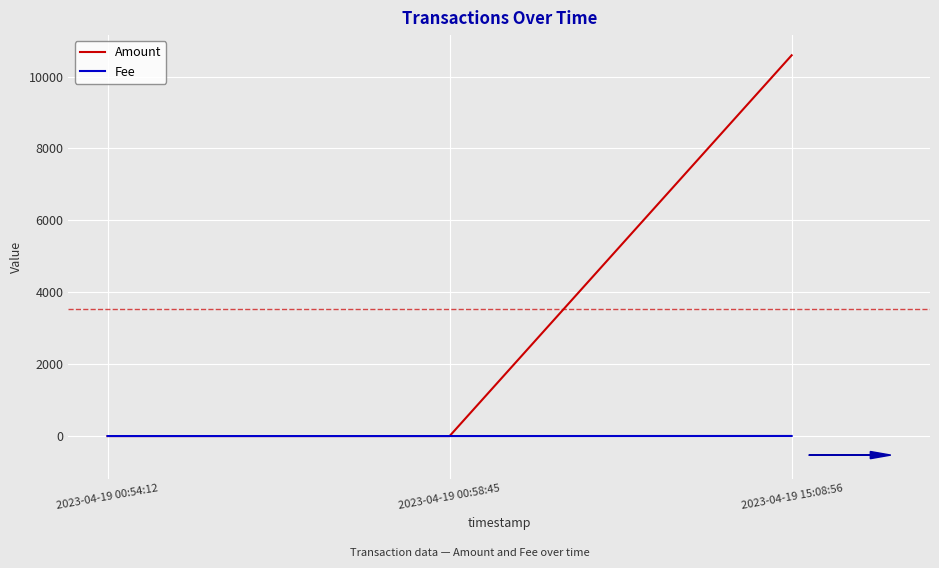

Is this an area chart (filled region under the line)?

No